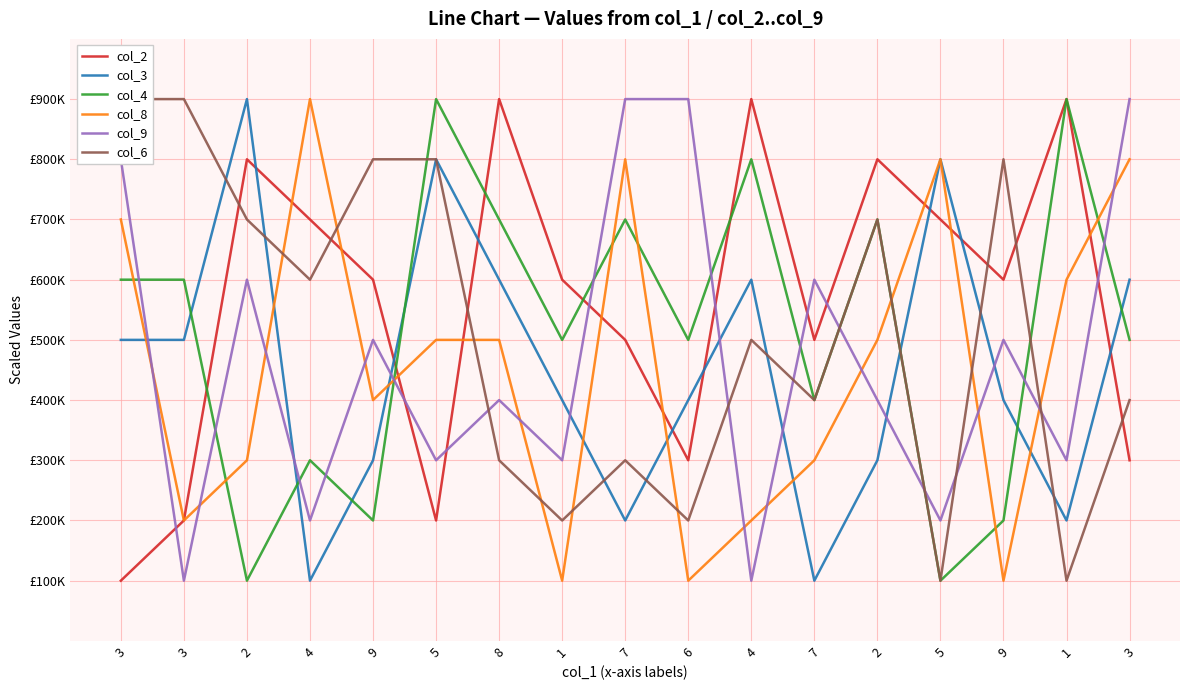

Between 3 and 7, which series saw the biggest shift?

col_9